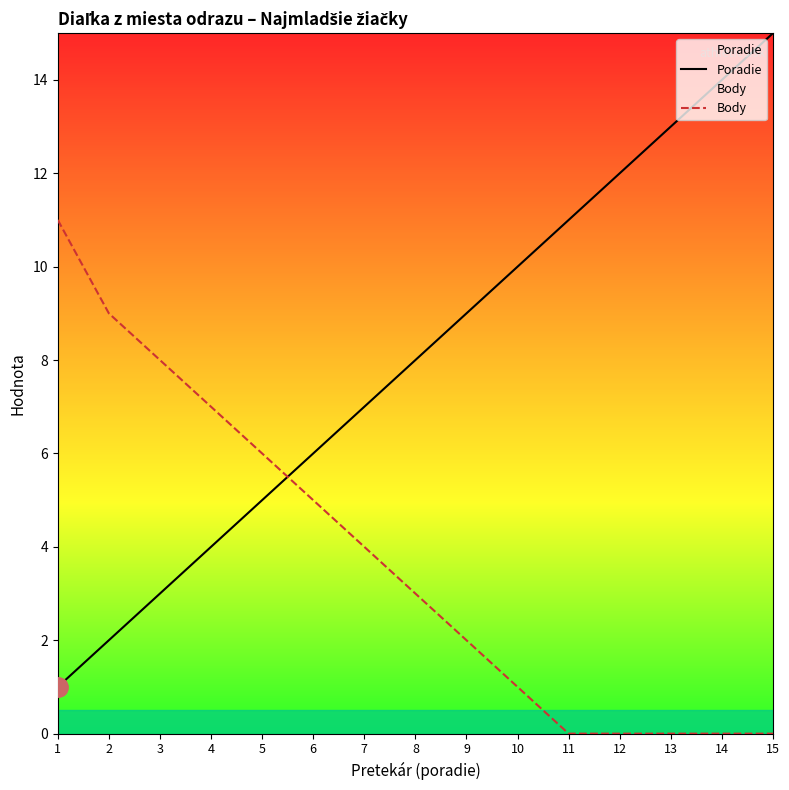

Is this an area chart (filled region under the line)?

No